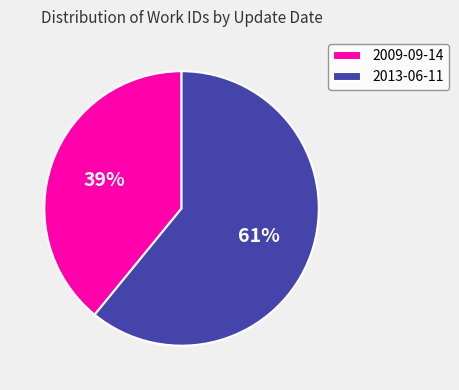

Do 2013-06-11 and 2009-09-14 together represent more than half of the pie?

Yes